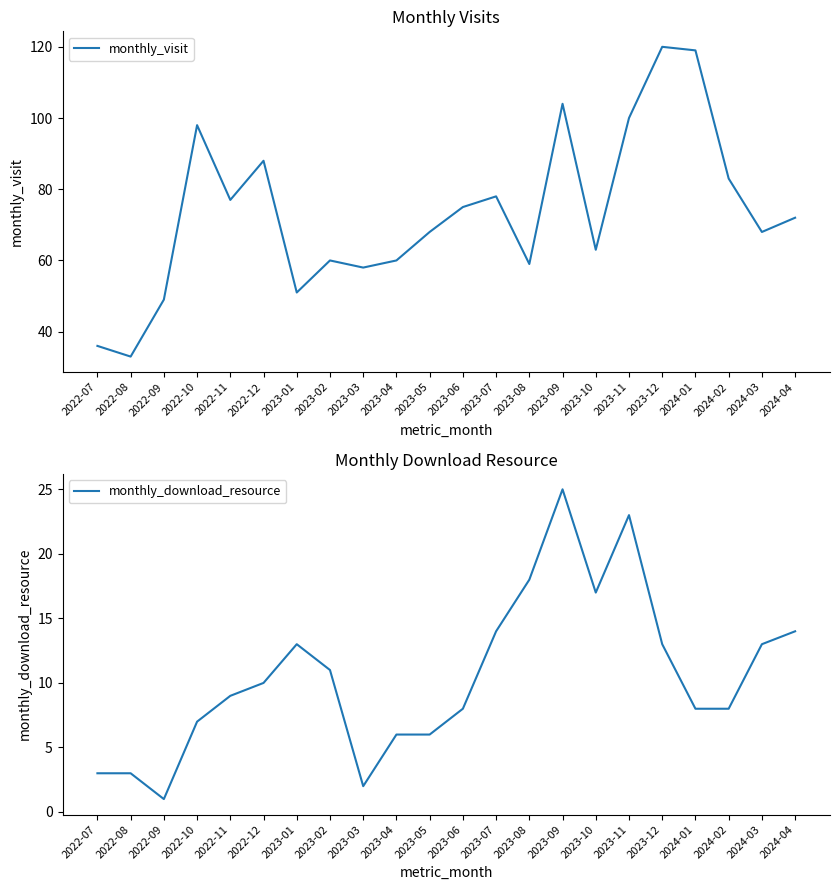

True or false: monthly_visit has more than 0 points higher than both neighbors.

True